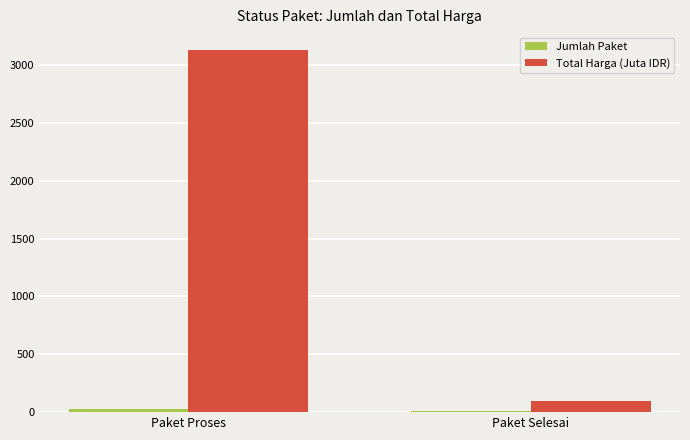

The value of Total Harga (Juta IDR) at Paket Proses is 4790.3. True or false?

False